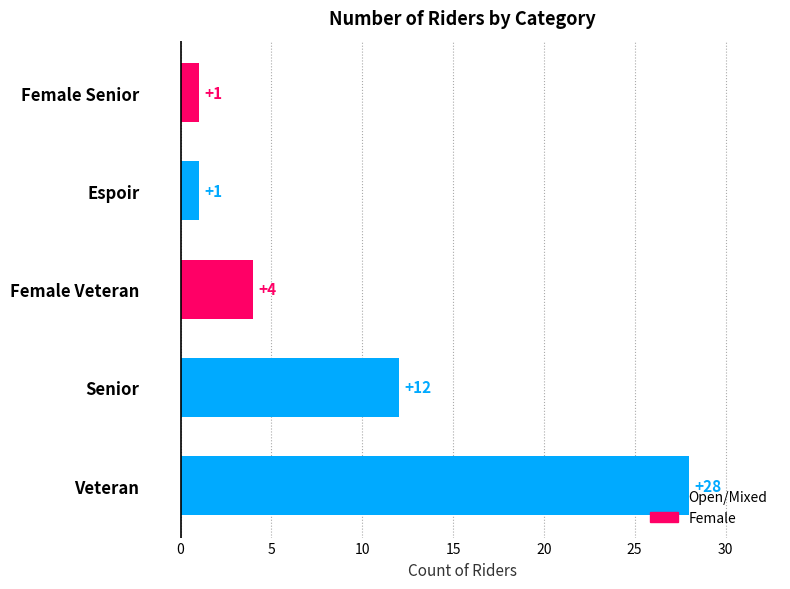

What is the average value?

9